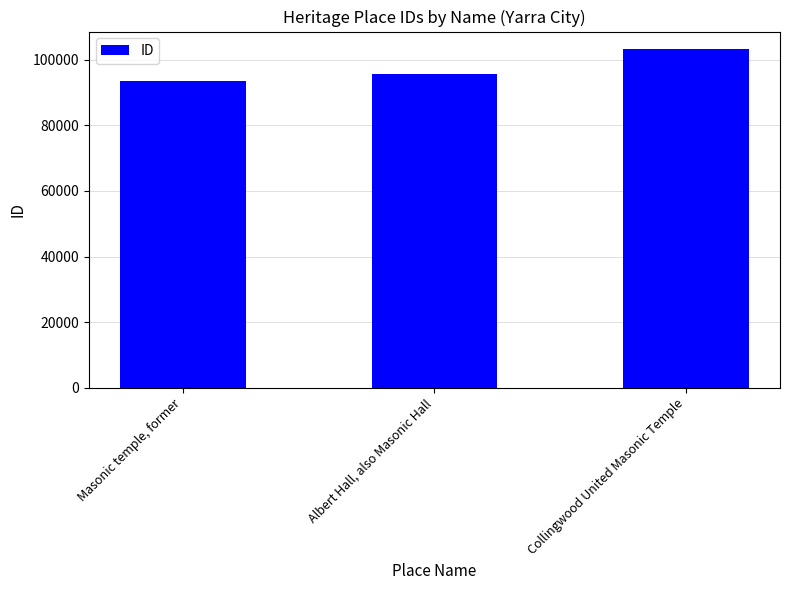

Rank the categories by value from highest to lowest.

Collingwood United Masonic Temple, Albert Hall, also Masonic Hall, Masonic temple, former